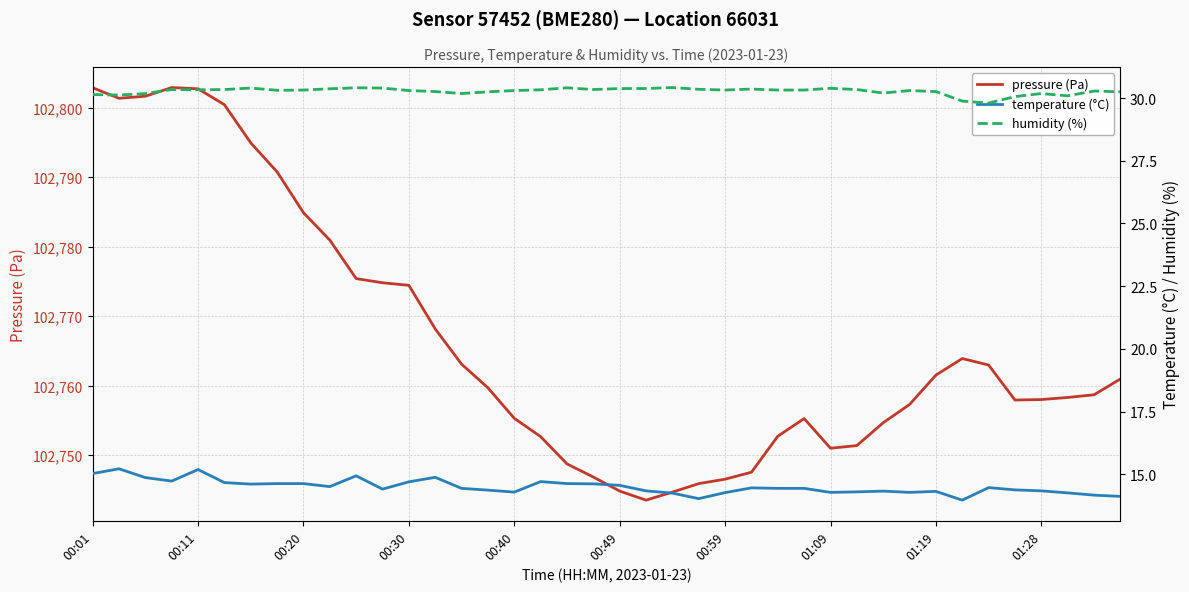

True or false: pressure (Pa) has a value of 178625.8 at 01:28.

False